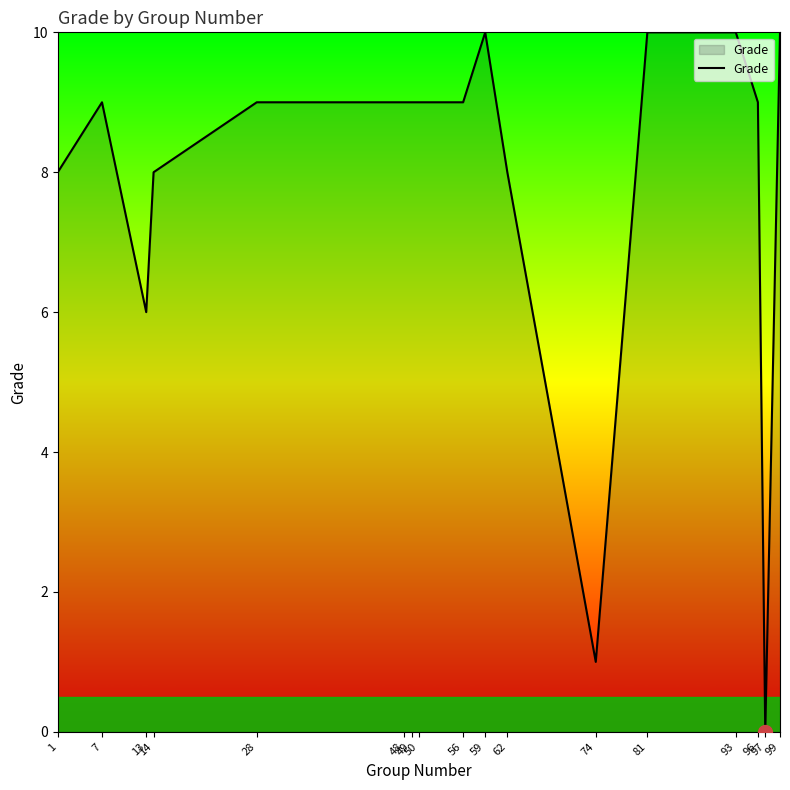

What is the difference between the maximum and minimum values?

10